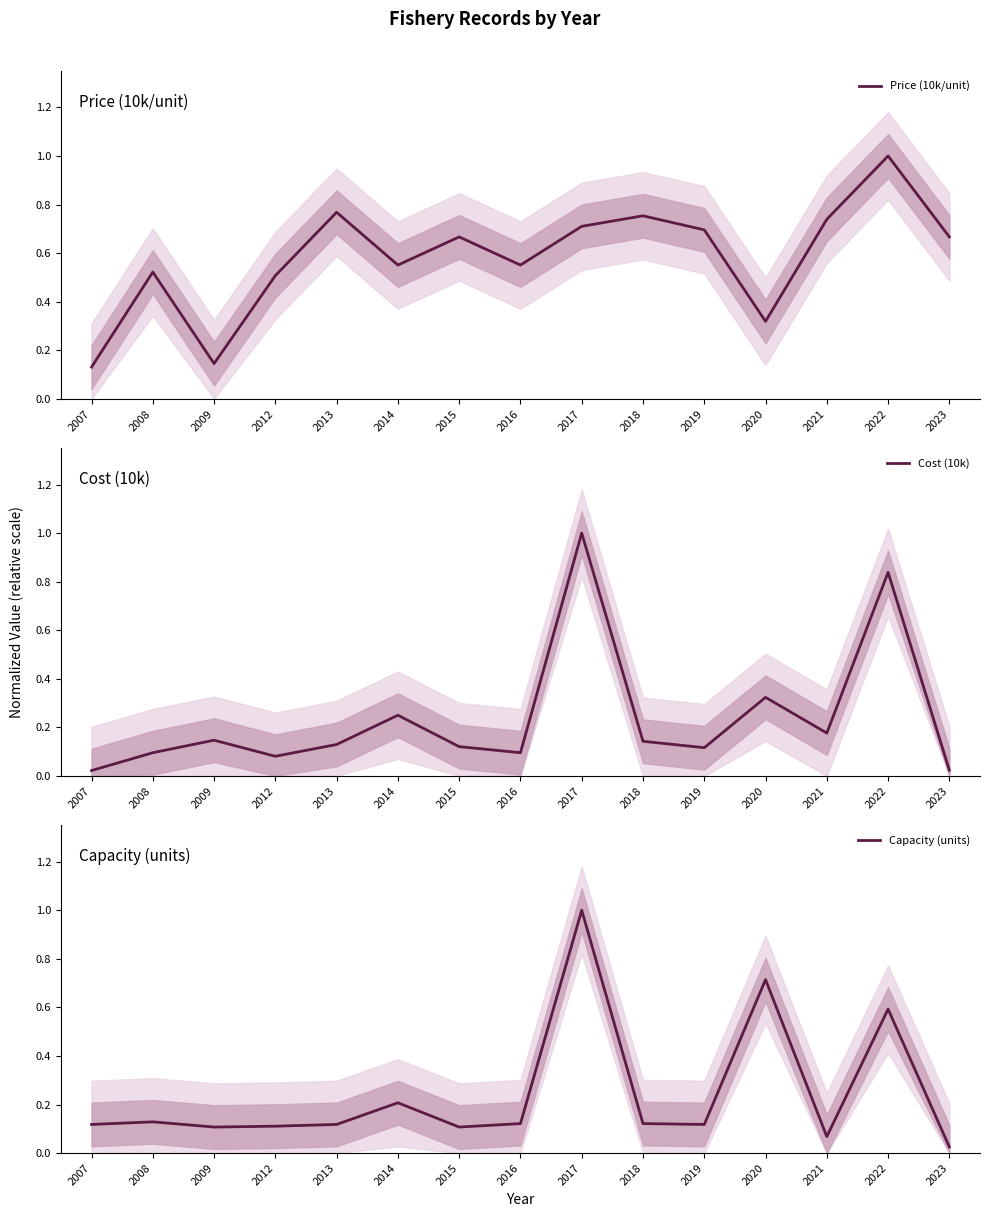

The Cost (10k) series shows 0.3 at 2020. True or false?

True